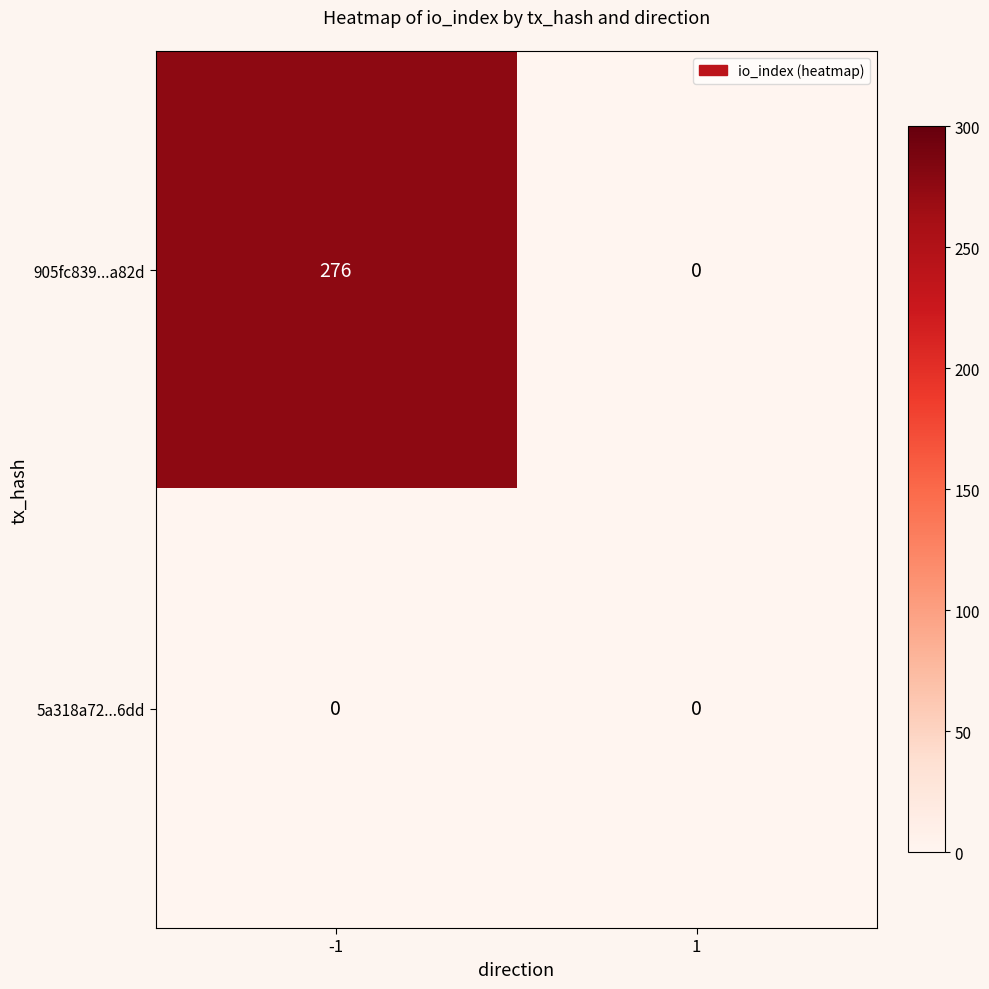

Reading left to right, extract all data points from this chart.

905fc839...a82d: 276	0
5a318a72...6dd: 0	0